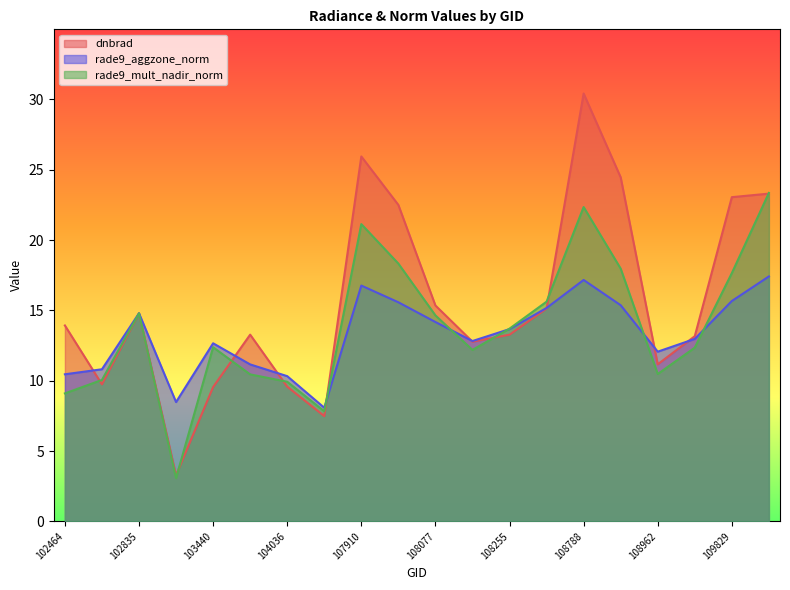

The dnbrad series shows 1.2 at 103201. True or false?

False